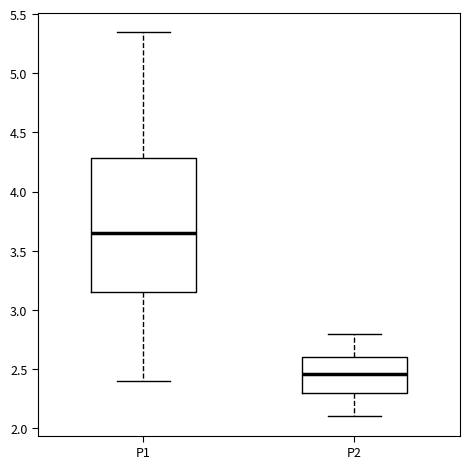

Which box is the tallest, from its lower edge to its upper edge?

P1